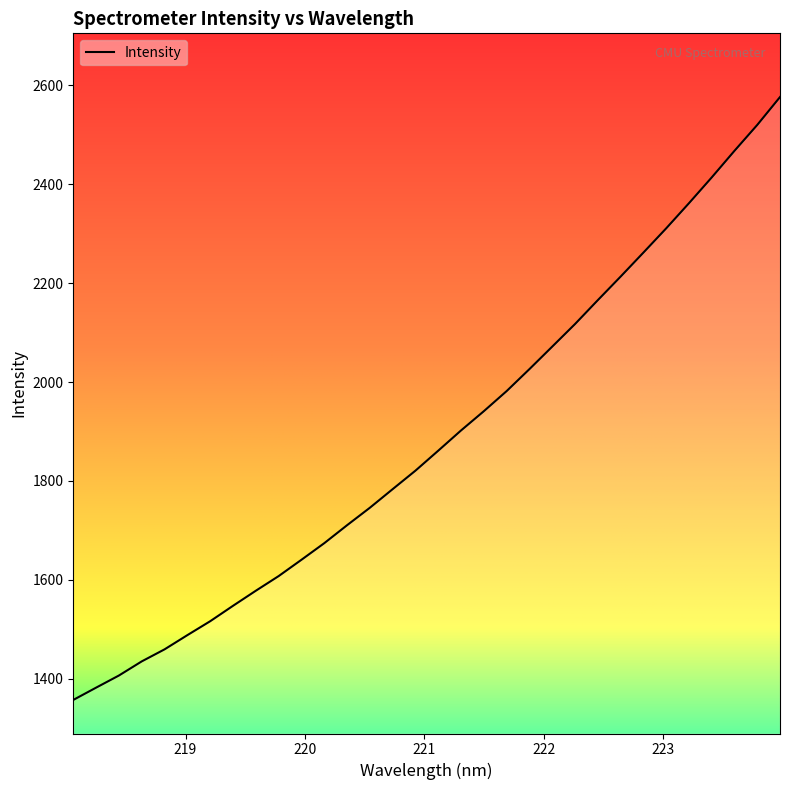

What is the greatest value displayed?

2576.2